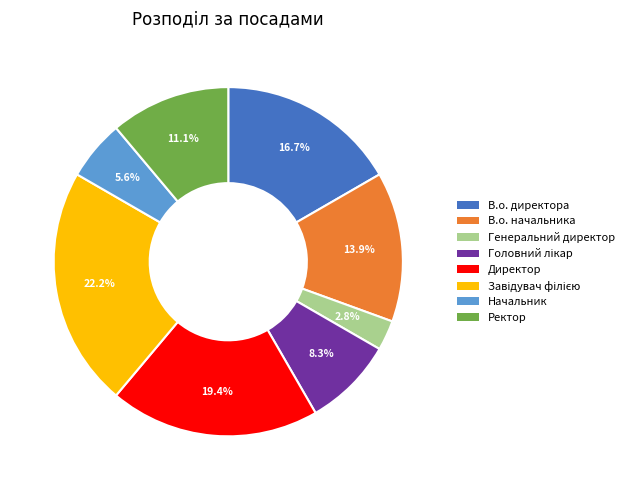

Approximately how many times larger is the value at В.о. начальника compared to Директор?

0.7